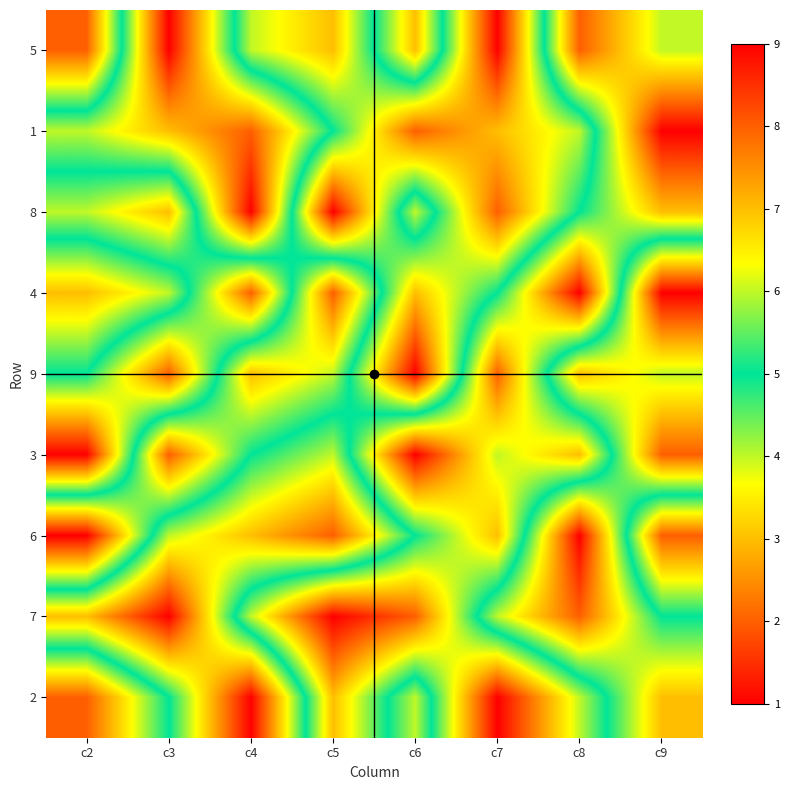

Rank the series at c5 from highest to lowest value.

7, 4, 2, 9, 1, 3, 5, 6, 8